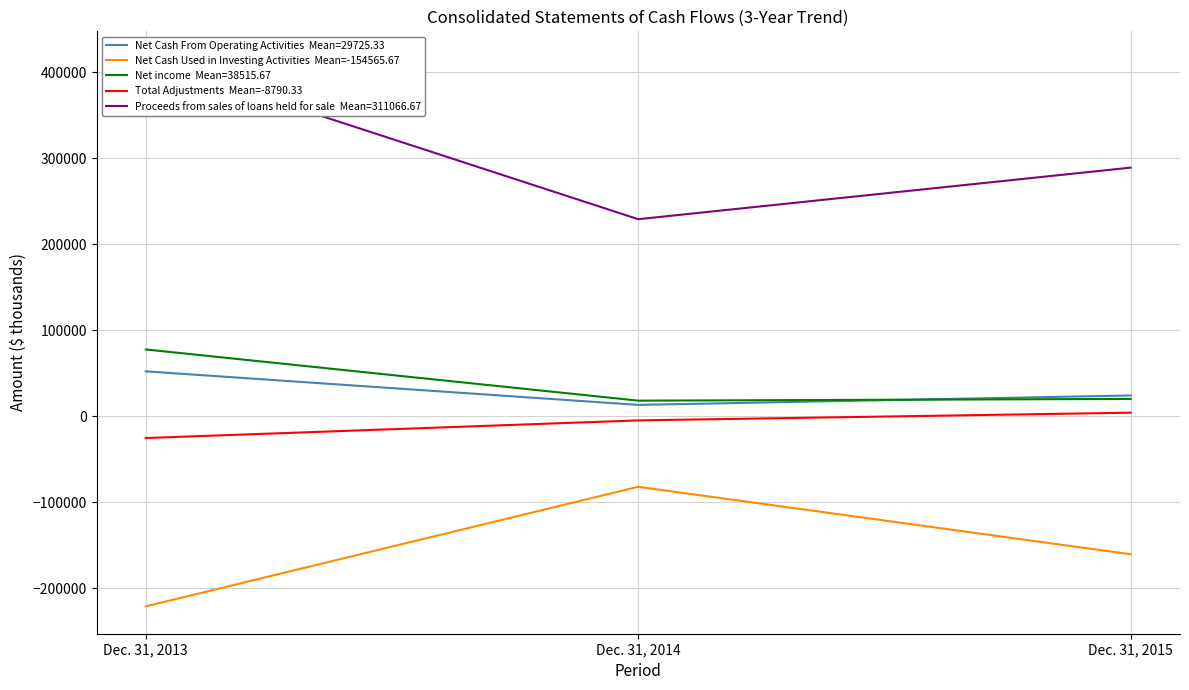

The Net Cash Used in Investing Activities  Mean=-154565.67 series shows -304336 at Dec. 31, 2013. True or false?

False